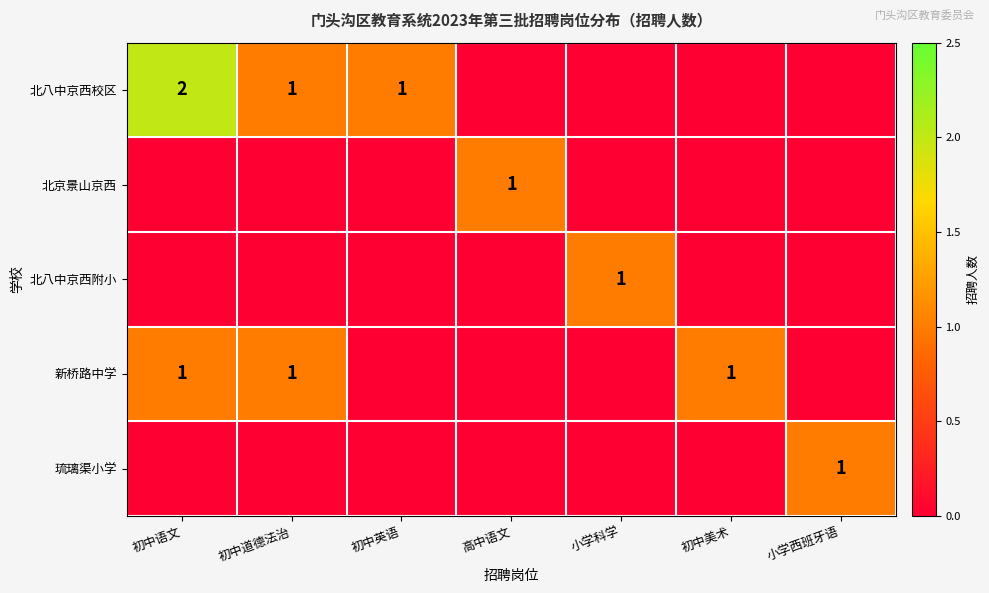

What is the total value across all series at 初中美术?

1